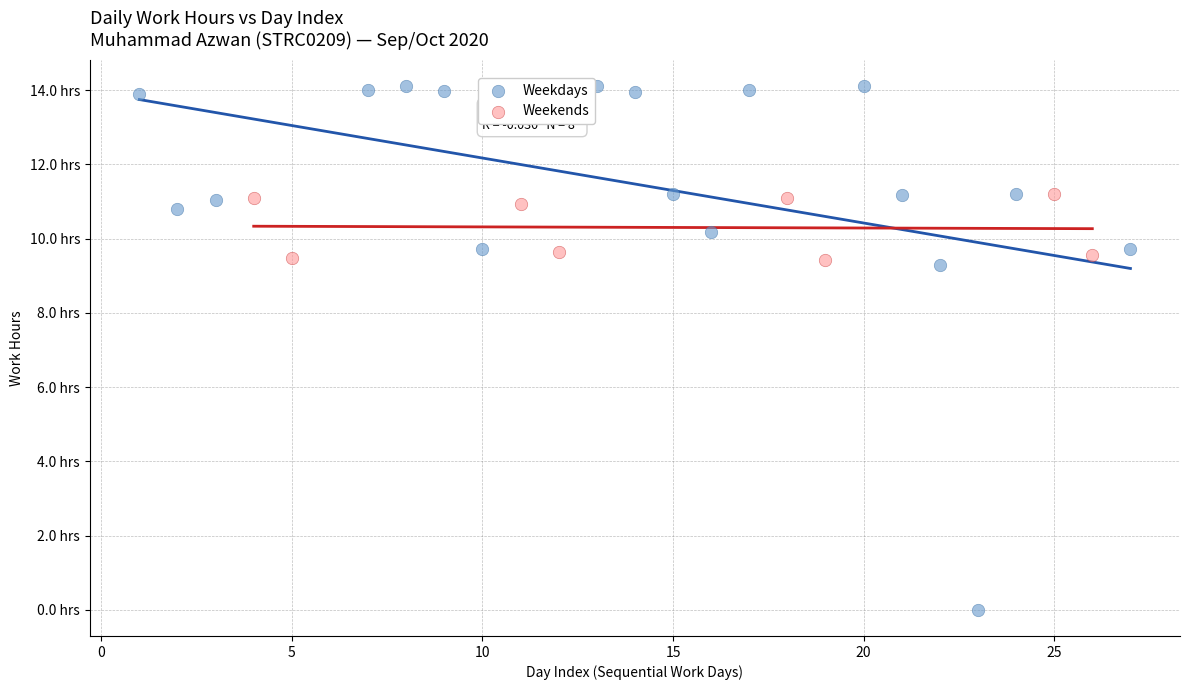

Which series has the largest Y range (max minus min)?

Weekdays